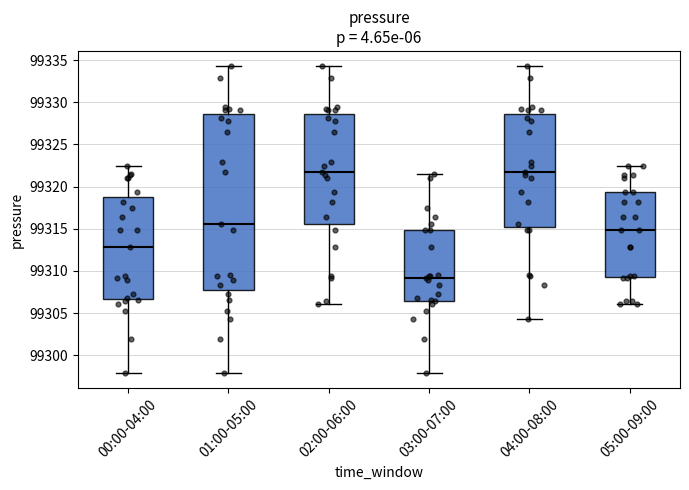

Which box is the tallest, from its lower edge to its upper edge?

01:00-05:00